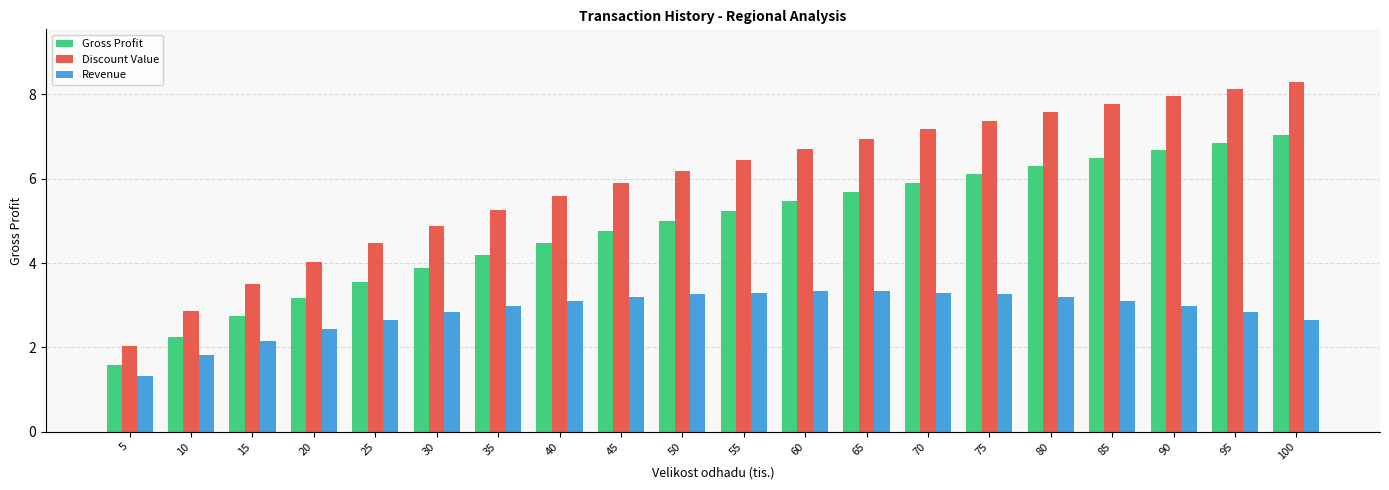

Is the value of Discount Value at 10 greater than the value of Gross Profit at 5?

Yes